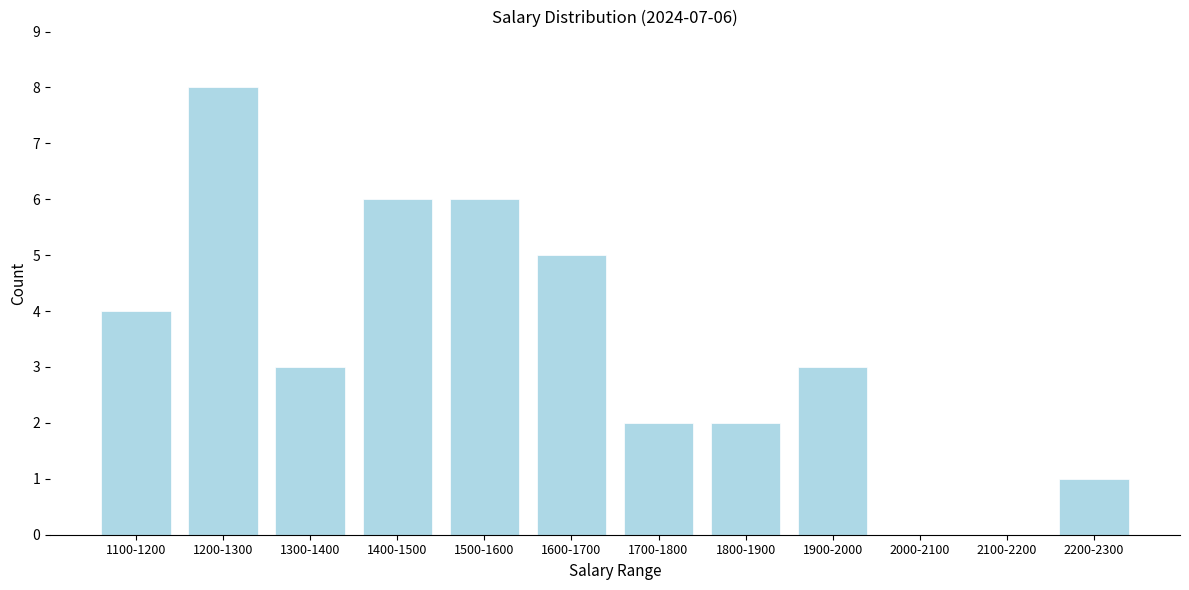

Reading left to right, what are all the values shown in this chart?

1100-1200=4	1200-1300=8	1300-1400=3	1400-1500=6	1500-1600=6	1600-1700=5	1700-1800=2	1800-1900=2	1900-2000=3	2000-2100=0	2100-2200=0	2200-2300=1